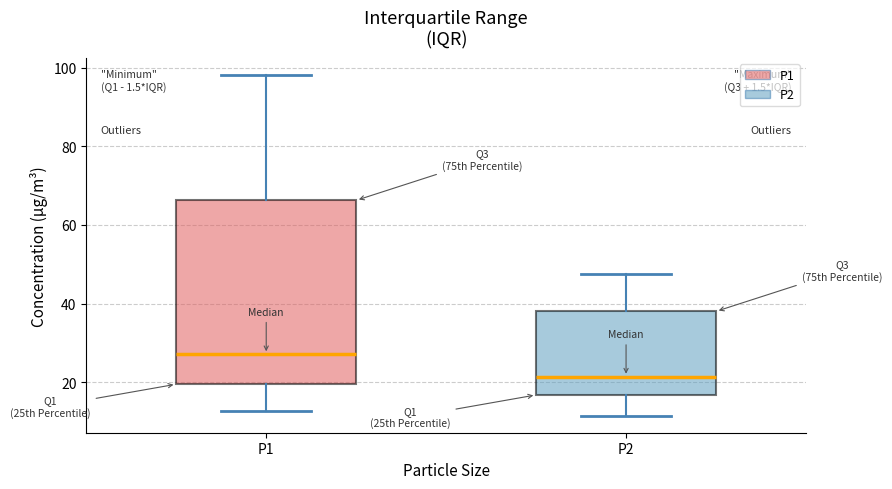

Reading left to right, read every box against the y-axis: the position of its median line, the range the box covers, and the ends of its whiskers. The values are not printed on the chart, so give them approximately, as read against the axis.

P1: median 28, box 20 to 66, whiskers 12 to 98
P2: median 22, box 16 to 38, whiskers 12 to 48